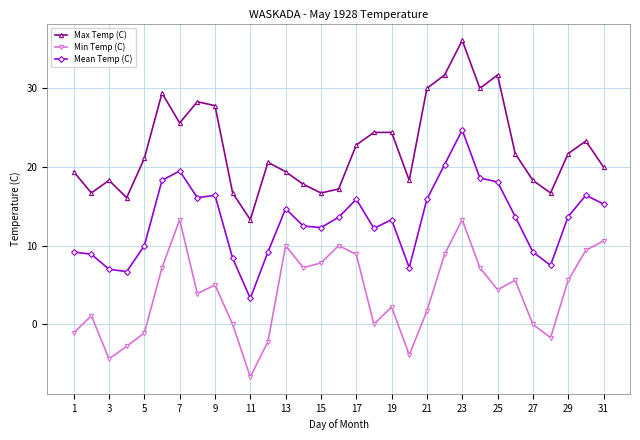

How many interior local peaks does the Min Temp (C) series have?

8